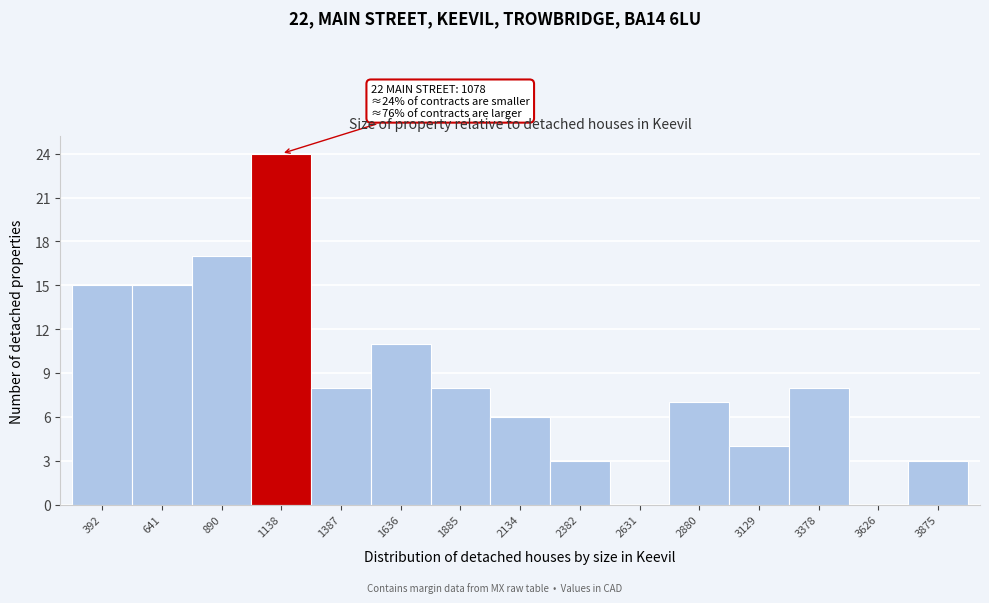

Over which range of the x-axis is the bar tallest?

1000 to 1250